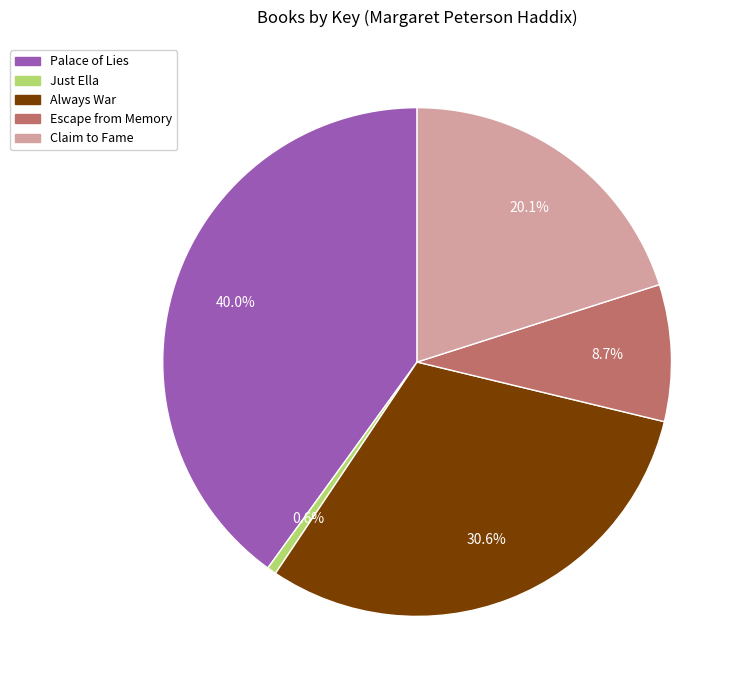

Does Escape from Memory represent more than half of the total?

No